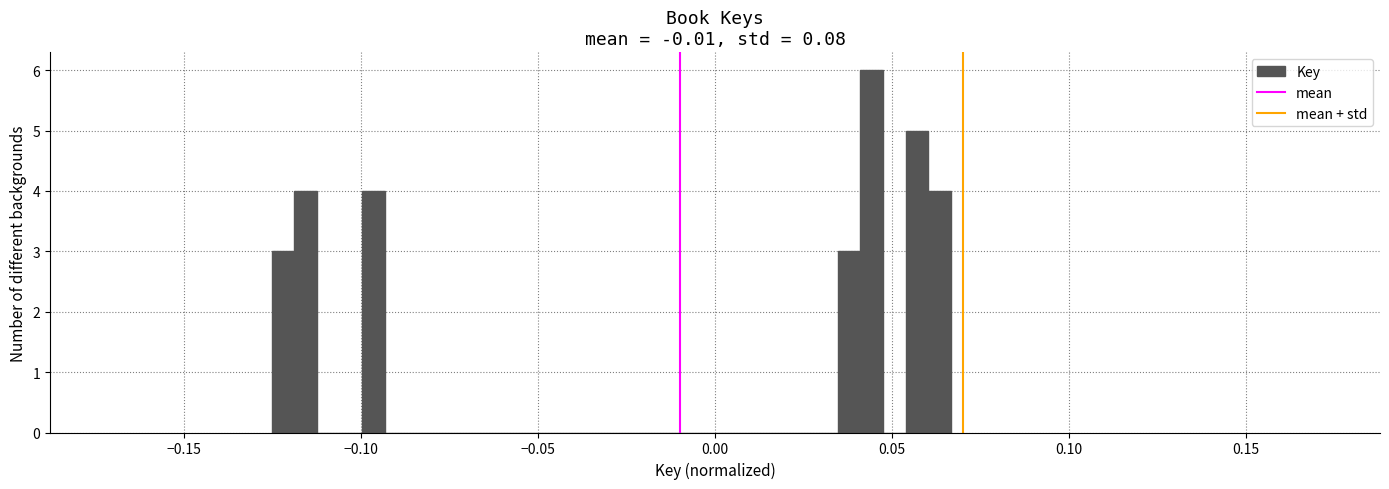

Read against the x-axis, roughly where is the centre of the tallest bar?

0.045